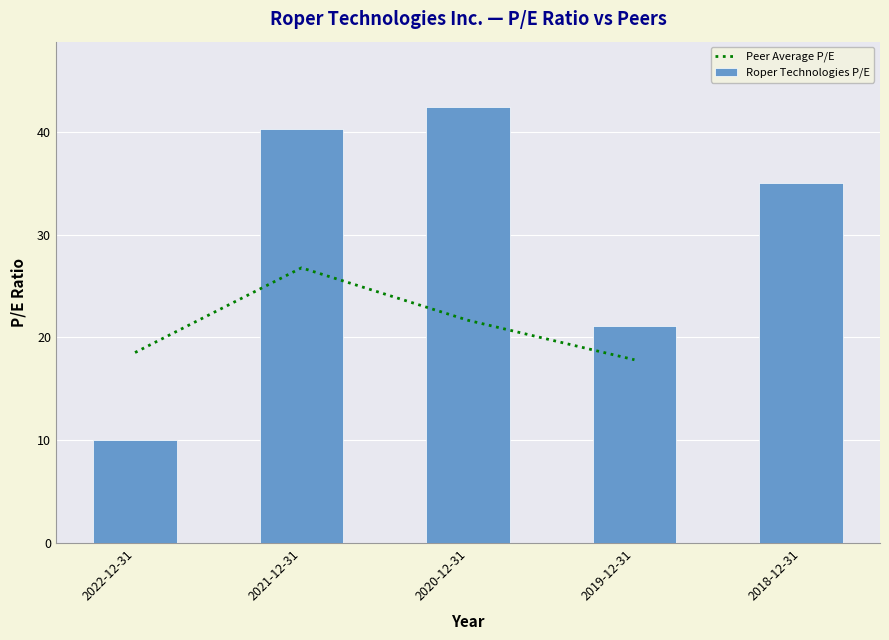

How many values in the Roper Technologies P/E series are below 35?

2